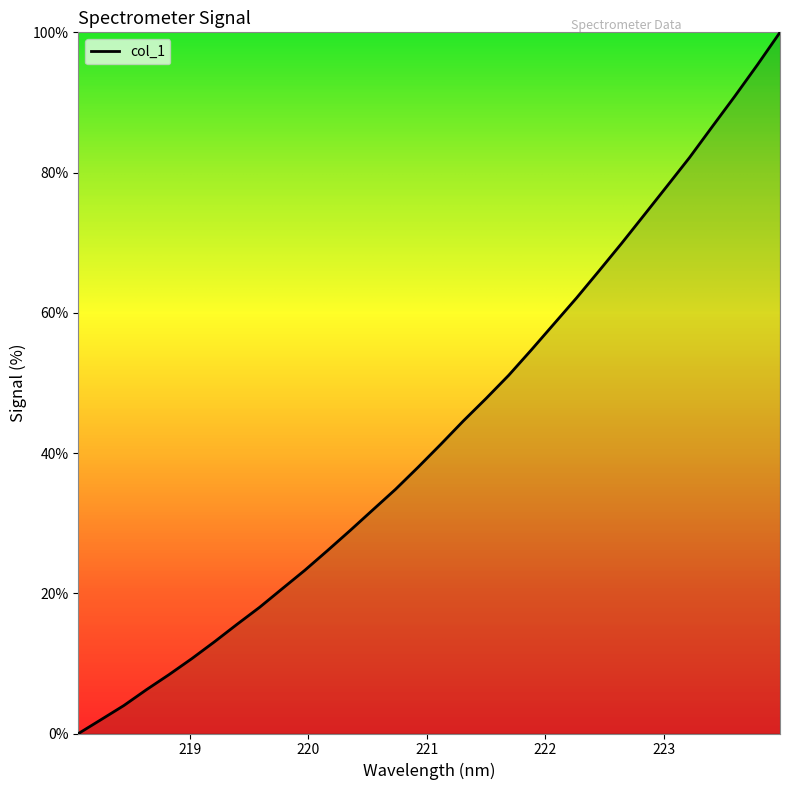

What is the maximum value shown in the chart?

100.0